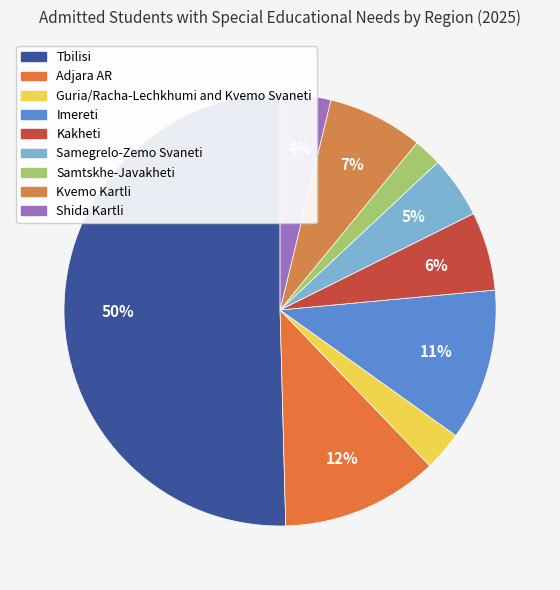

Which has a higher value, Shida Kartli or Adjara AR?

Adjara AR